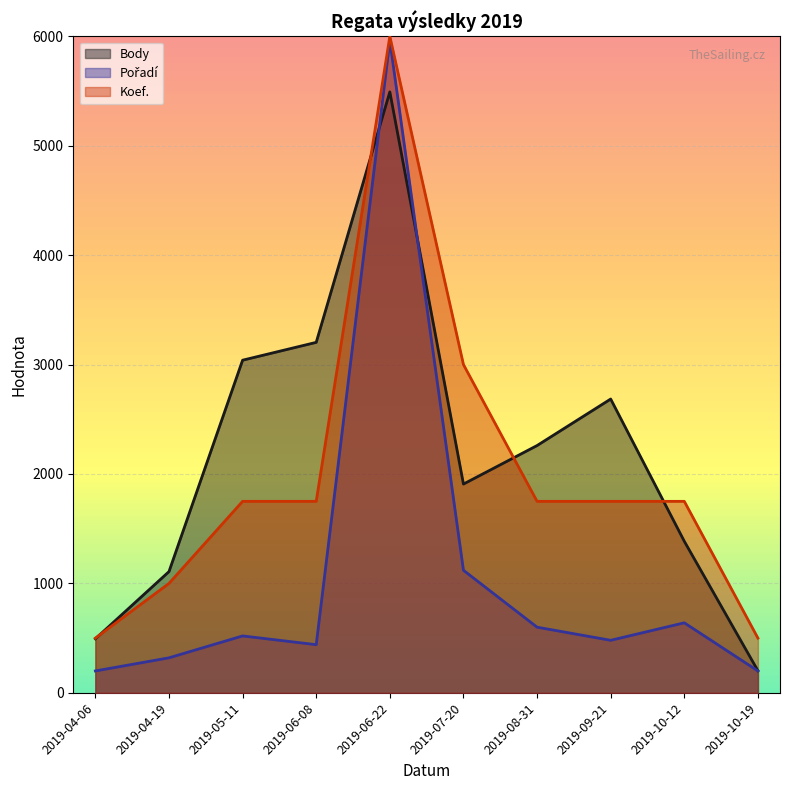

At which category is the sum across all series the highest?

2019-06-22